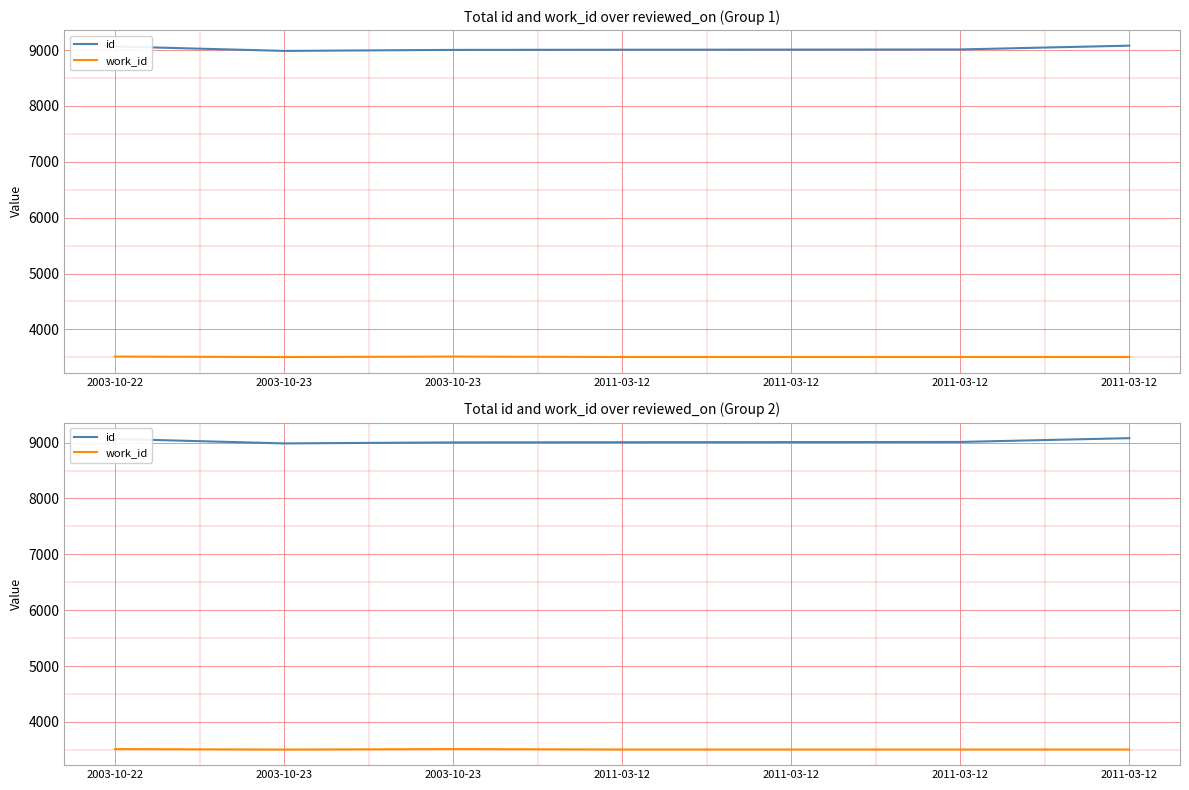

What is the difference between the second highest and minimum values in the work_id series?

9